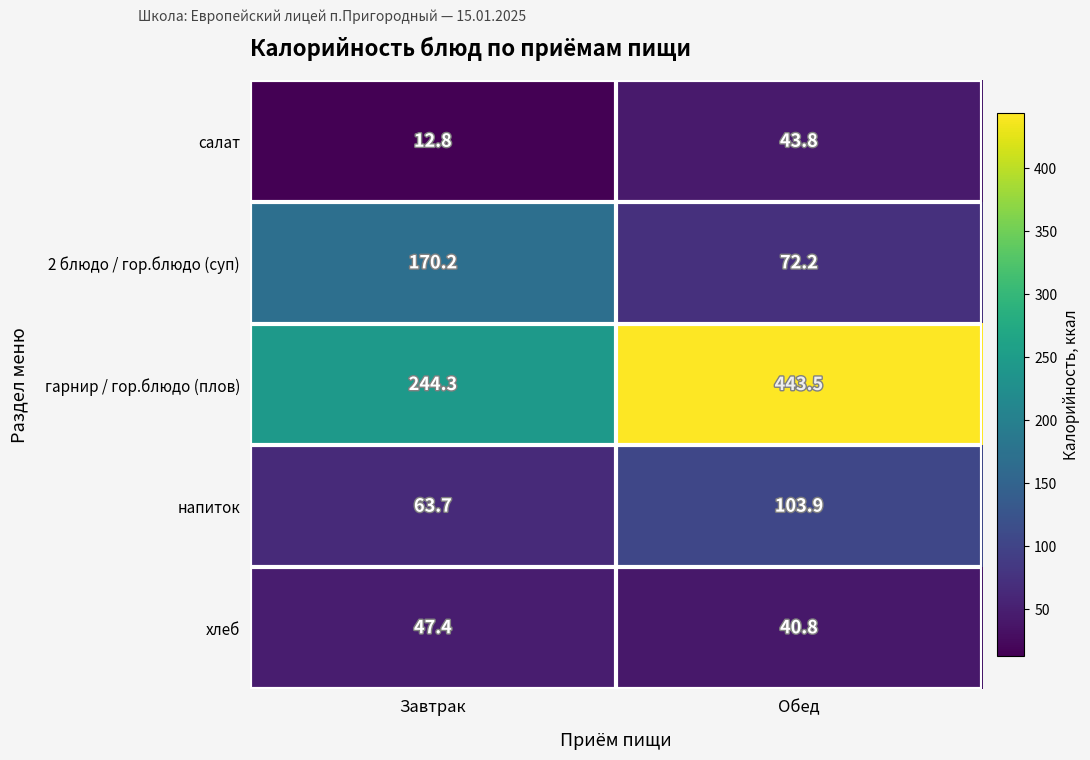

What is the total value across all series at Завтрак?

538.4